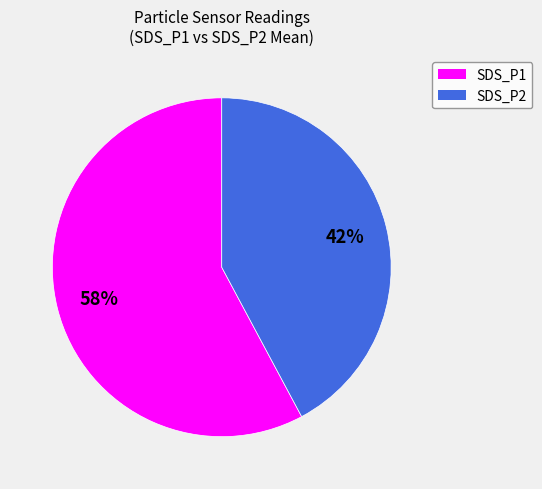

Which has a higher value, SDS_P1 or SDS_P2?

SDS_P1